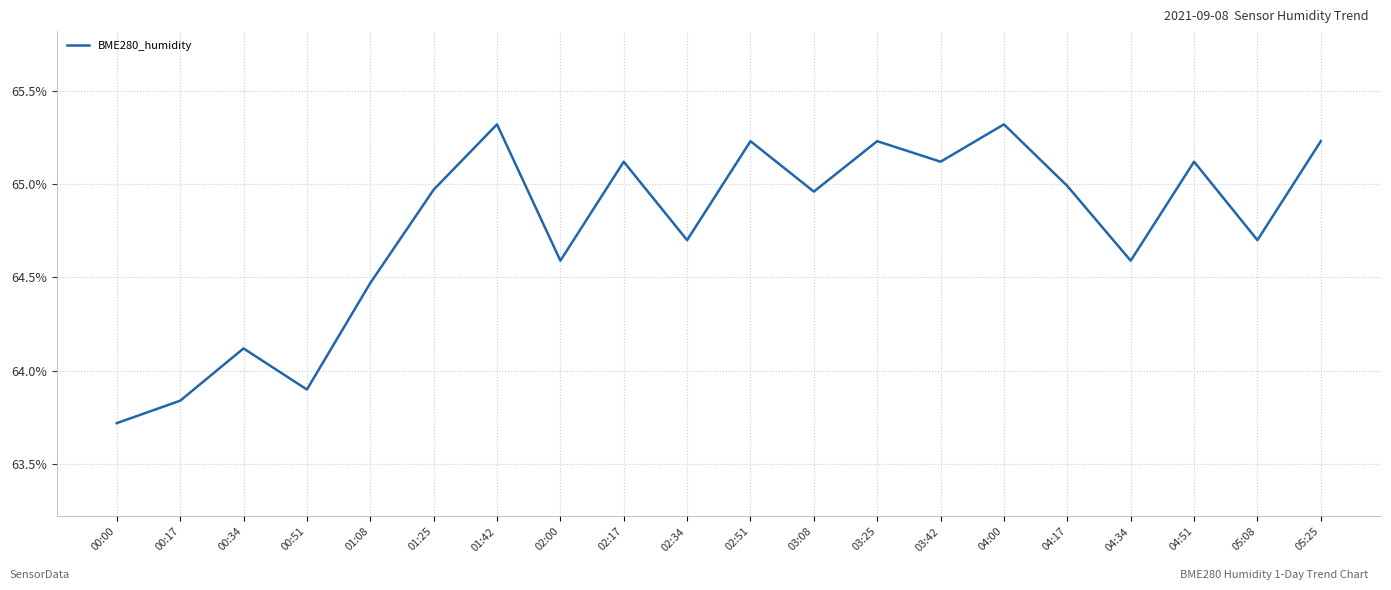

At which category does the chart reach its minimum across all series?

00:00